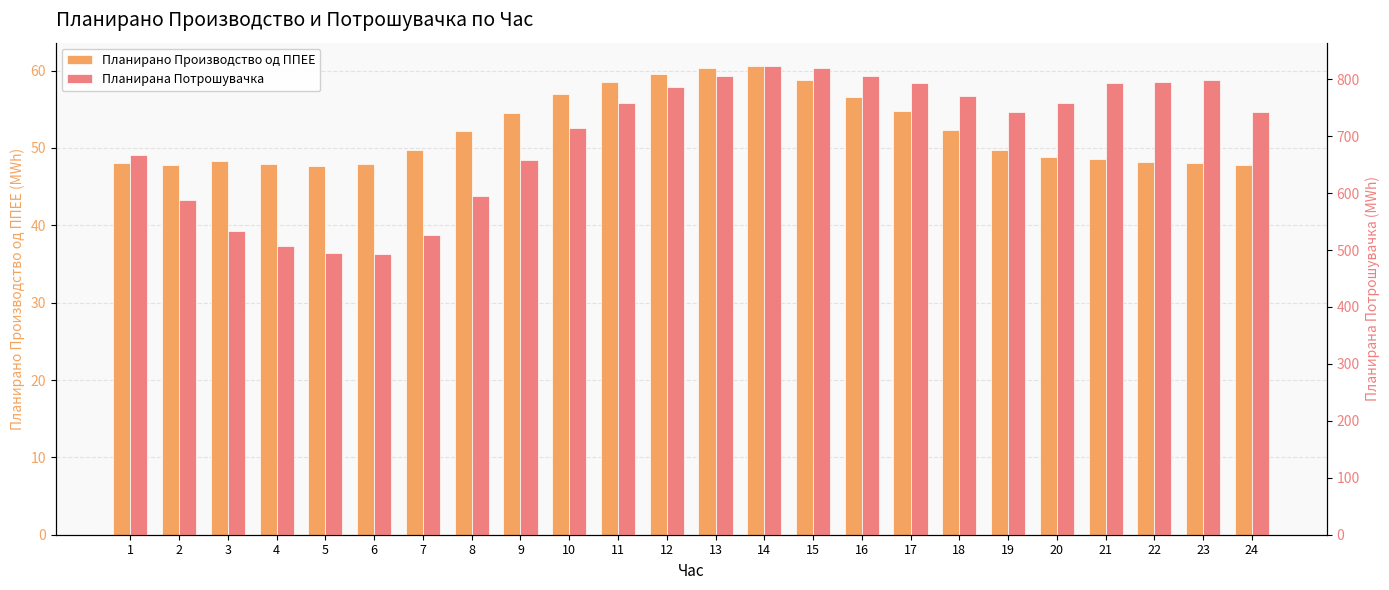

What is the difference between the Планирана Потрошувачка values at 4 and 3?

26.3